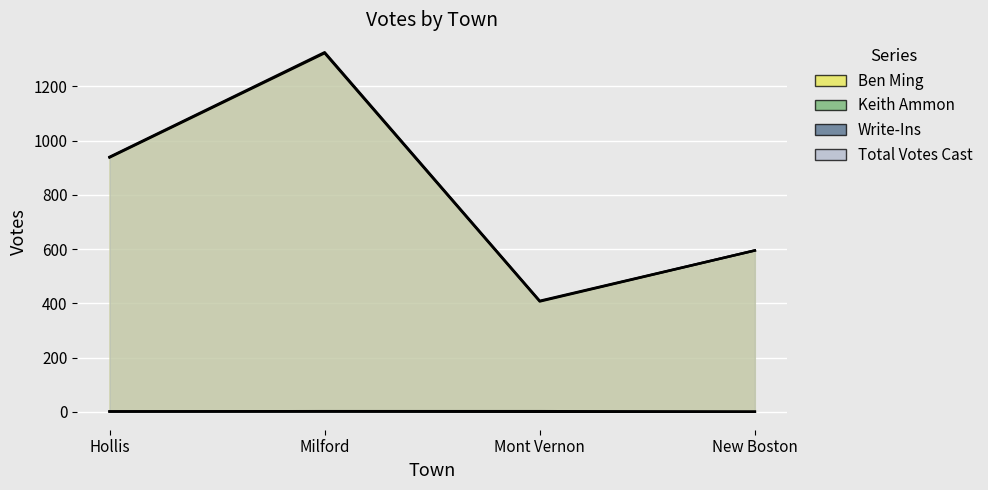

In Total Votes Cast, how many points are higher than both neighbors (excluding endpoints)?

1